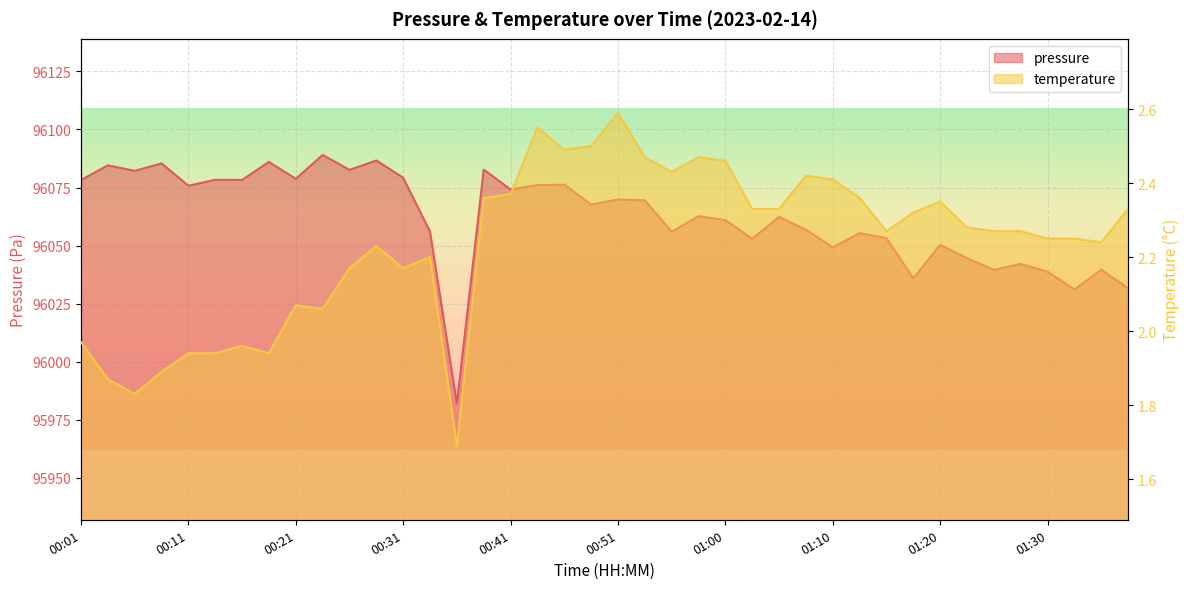

True or false: pressure and temperature intersect in this chart.

False